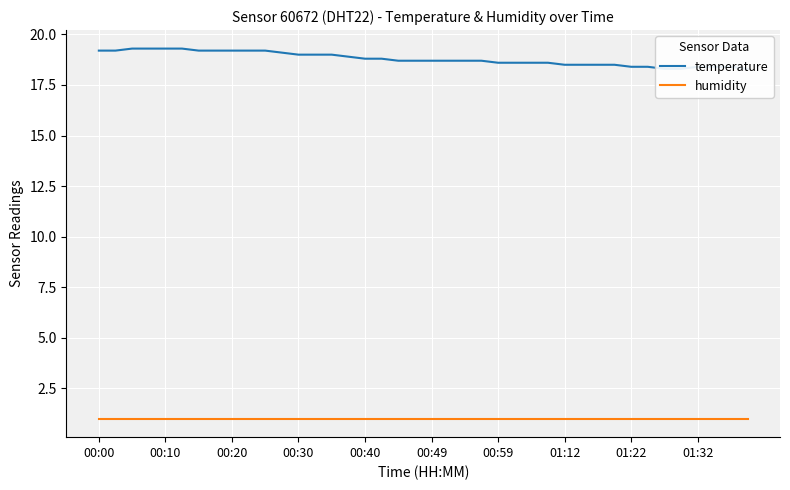

The value of temperature at 15 is 18.9. True or false?

True